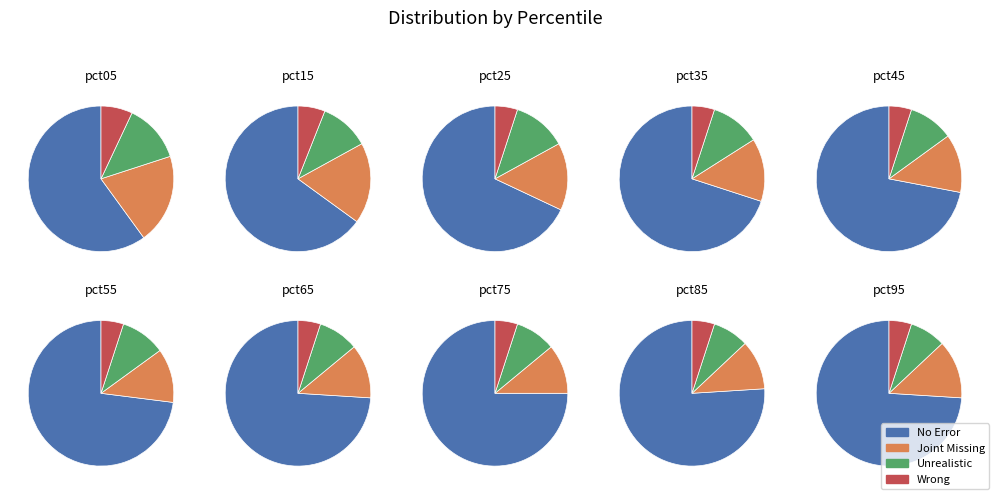

To the nearest percent, what percentage of the pie is pct15?

10%